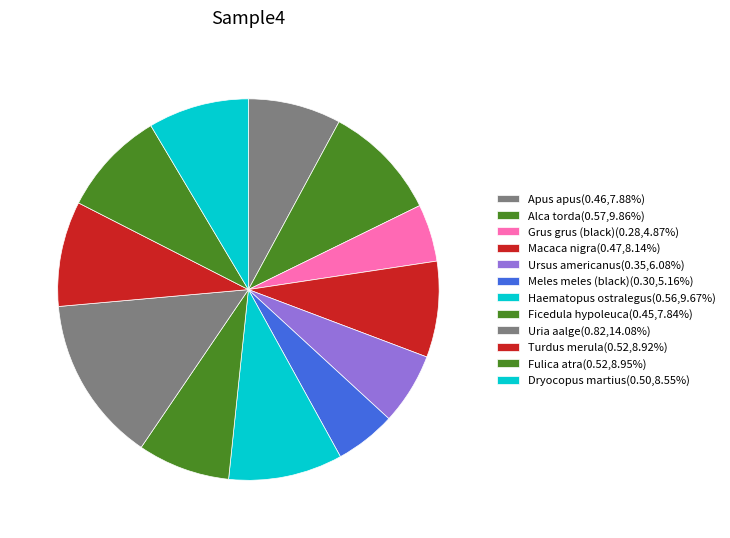

To the nearest percent, what is the difference between the largest and smallest slice percentages?

9%